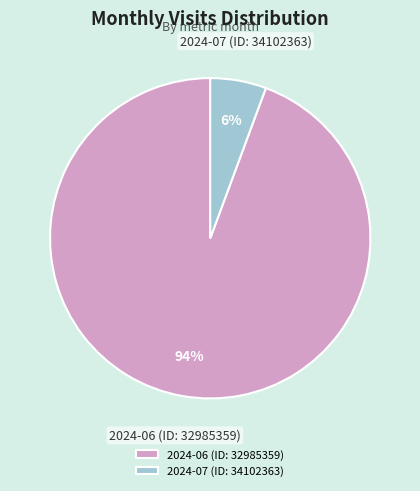

Which category has the smallest portion of the pie?

2024-07 (ID: 34102363)